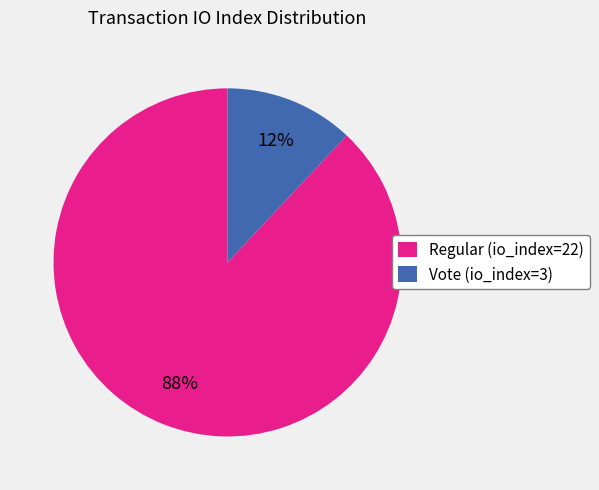

Which has a higher value, Regular (io_index=22) or Vote (io_index=3)?

Regular (io_index=22)